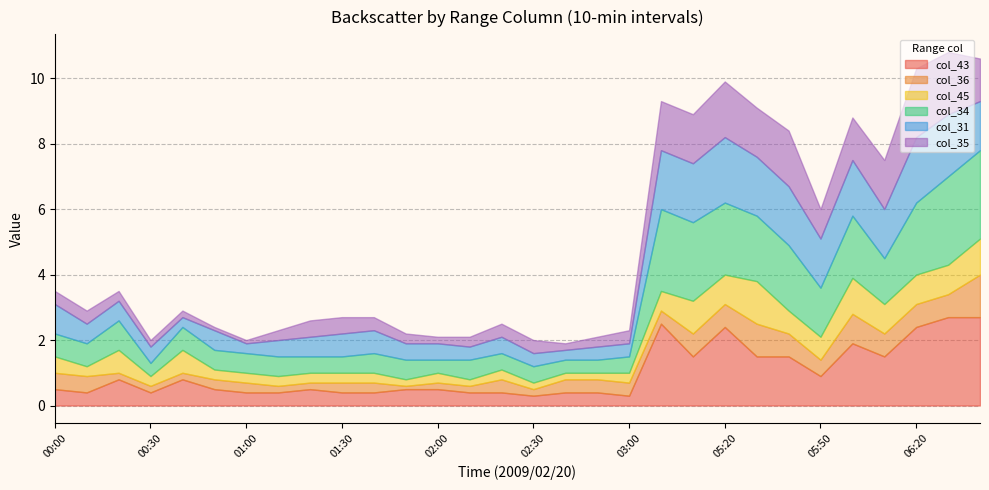

Rank the categories by col_34 value from highest to lowest.

06:30, 03:30, 05:00, 05:10, 05:20, 06:20, 05:30, 05:40, 06:00, 05:50, 06:10, 00:20, 00:00, 00:10, 00:40, 00:50, 01:00, 01:10, 01:40, 01:50, 02:10, 01:20, 01:30, 02:20, 02:30, 03:00, 00:30, 02:00, 02:40, 02:50